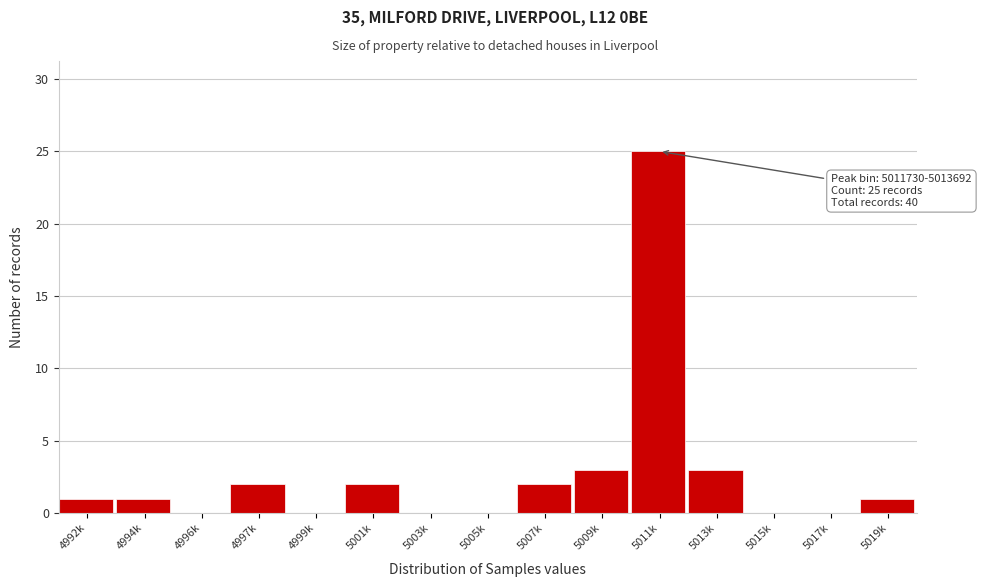

Reading right to left, extract all data points from this chart.

5019k=1	5017k=0	5015k=0	5013k=3	5011k=25	5009k=3	5007k=2	5005k=0	5003k=0	5001k=2	4999k=0	4997k=2	4996k=0	4994k=1	4992k=1